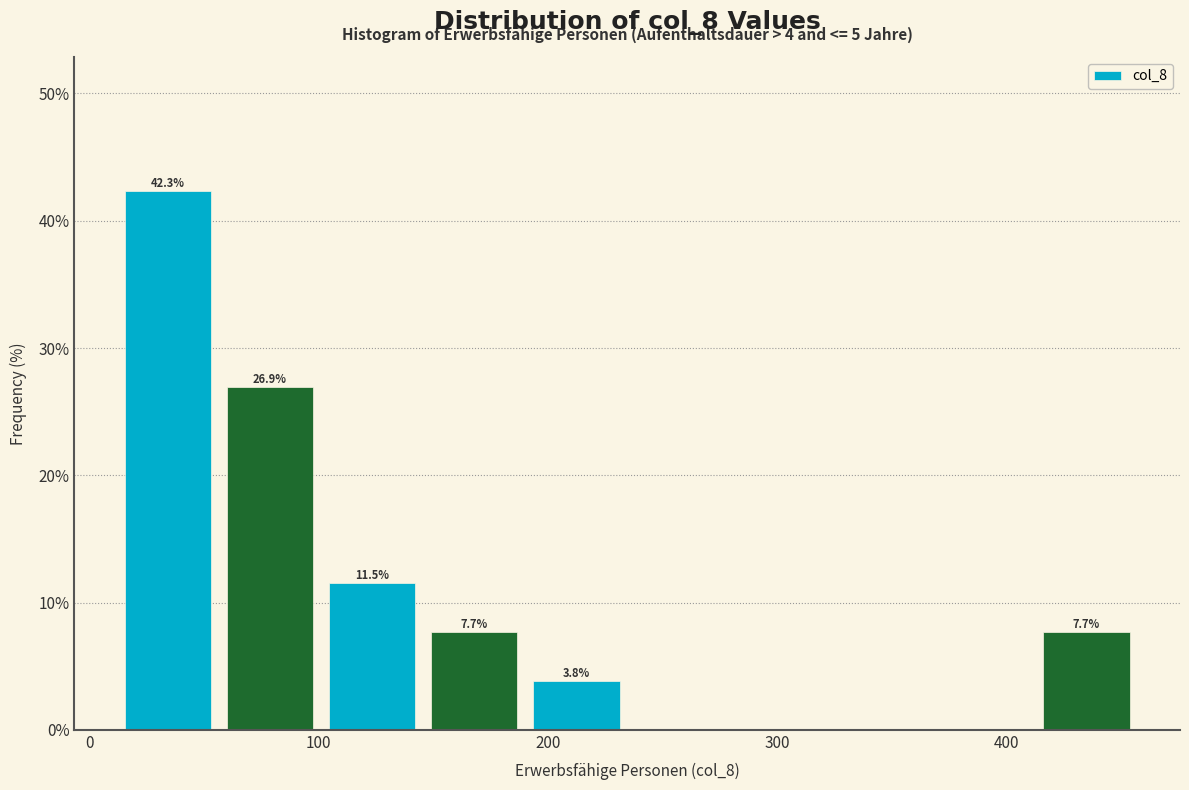

Over which range of the x-axis is the bar tallest?

10 to 60